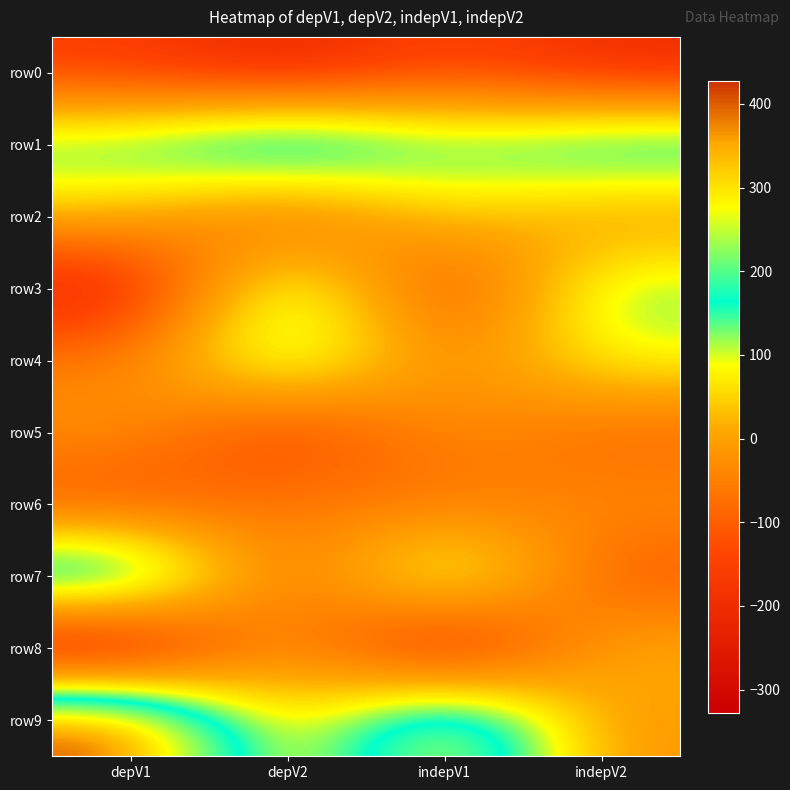

Rank the series by their maximum value, from lowest to highest.

row0, row6, row5, row8, row2, row4, row3, row1, row7, row9